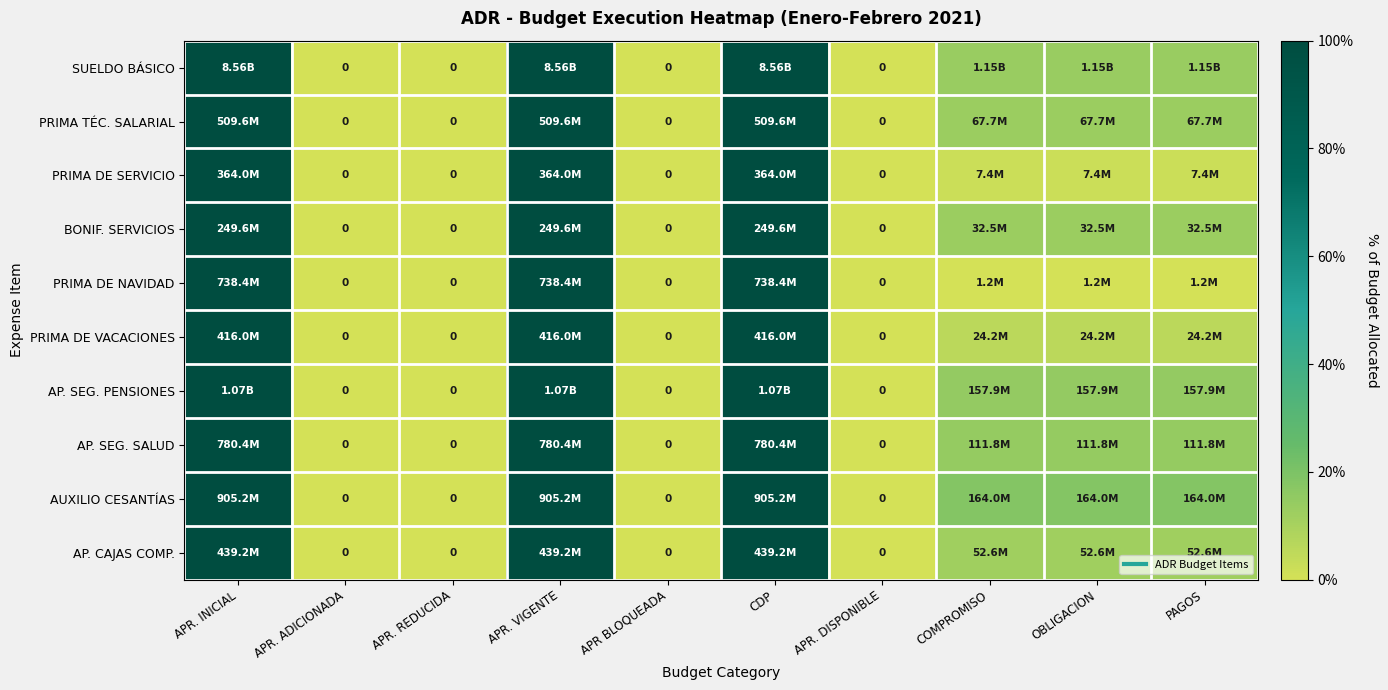

At which category is the sum across all series the highest?

APR. INICIAL